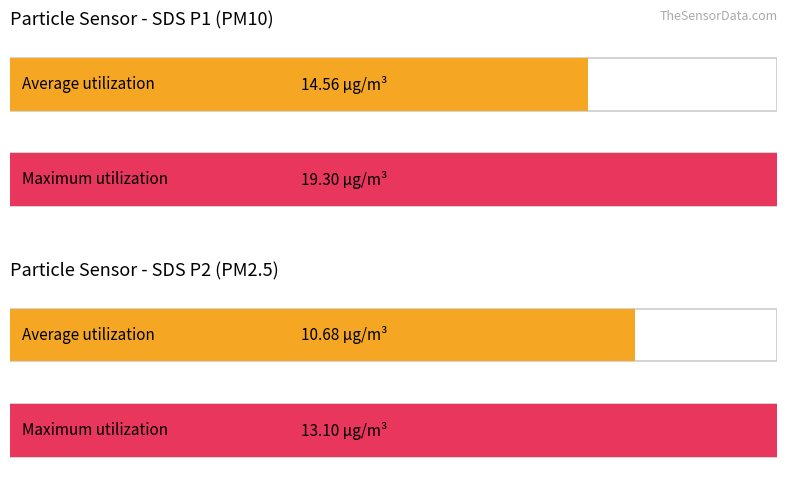

How many data points does each series have?

2